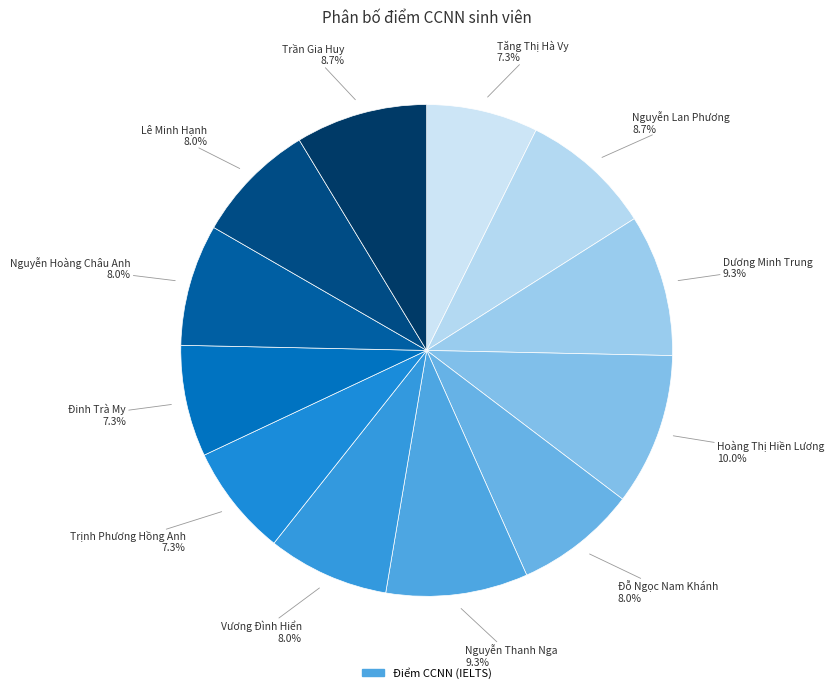

Does any single category account for the majority?

No